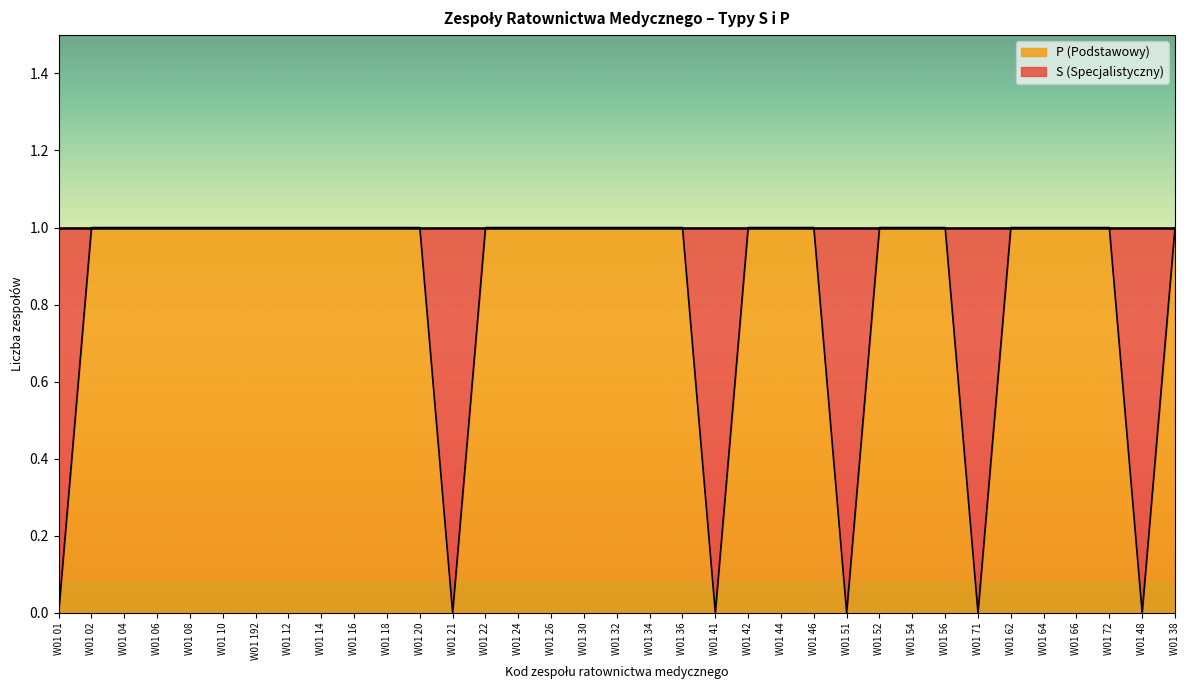

What is the label of the 5th point from the right?

W01 64